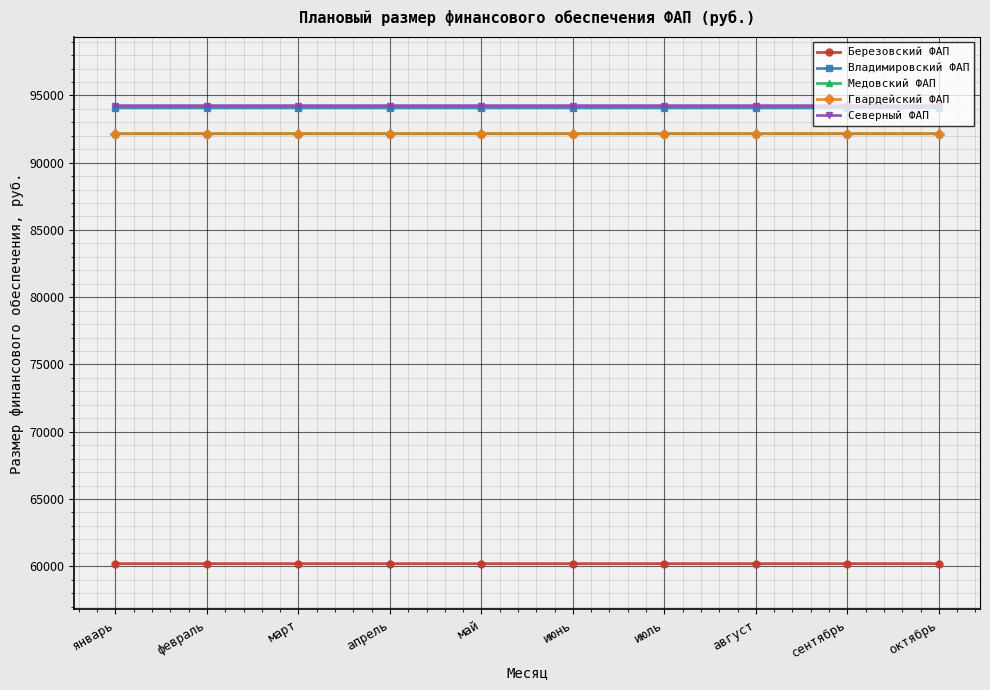

What is the difference between the highest and lowest values at сентябрь?

34055.7